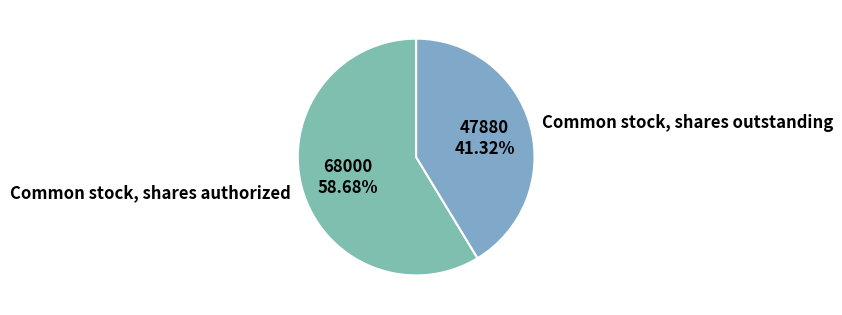

Count the number of slices in the pie.

2